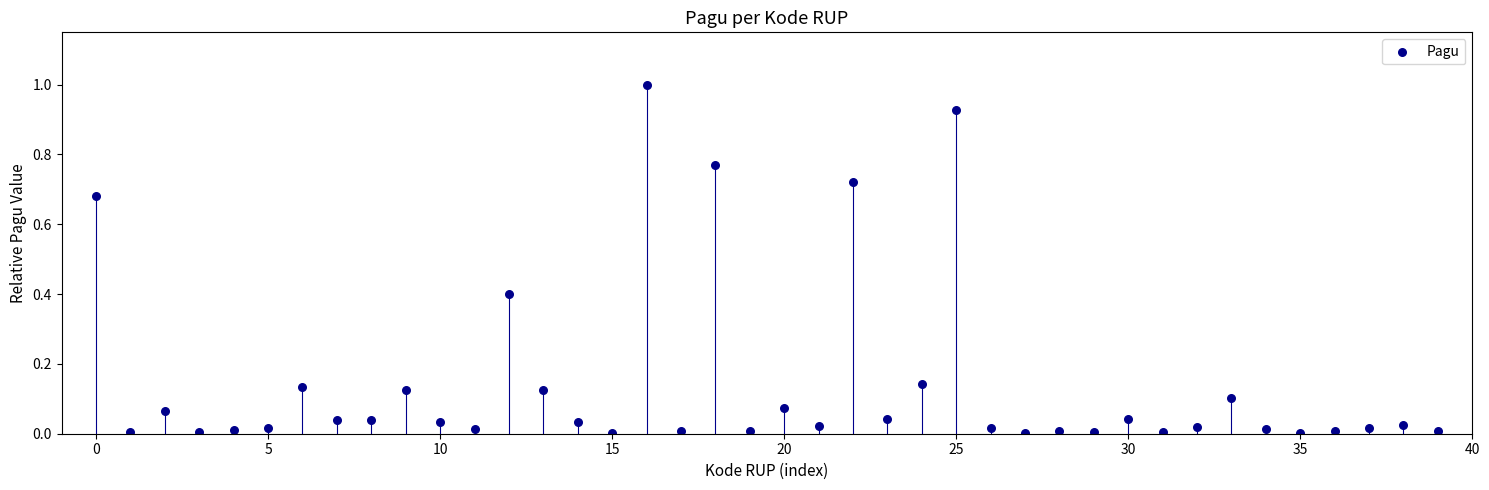

How many data points are displayed?

40